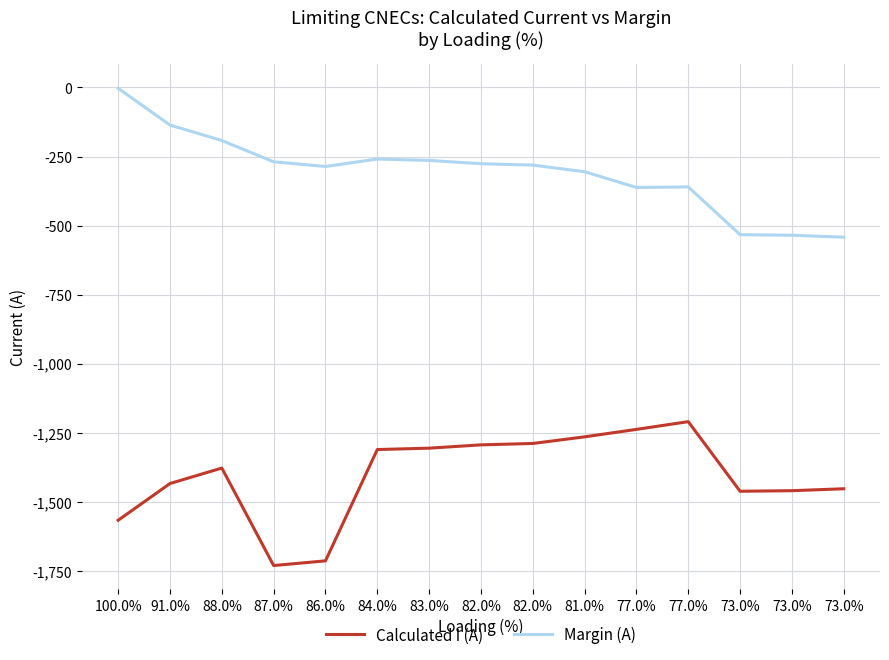

True or false: Calculated I (A) has a value of -1434 at 91.0%.

True